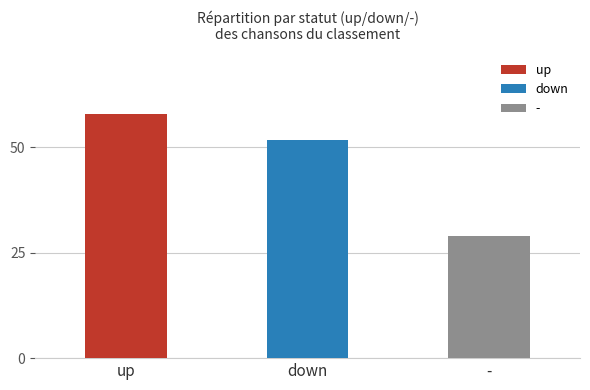

At which category is the sum across all series the highest?

up